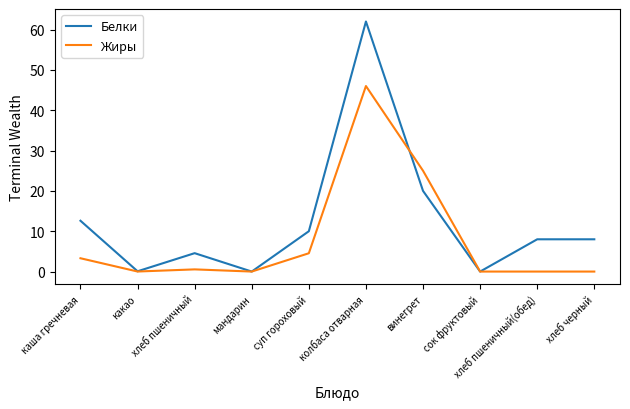

How many lines are shown in the chart?

2